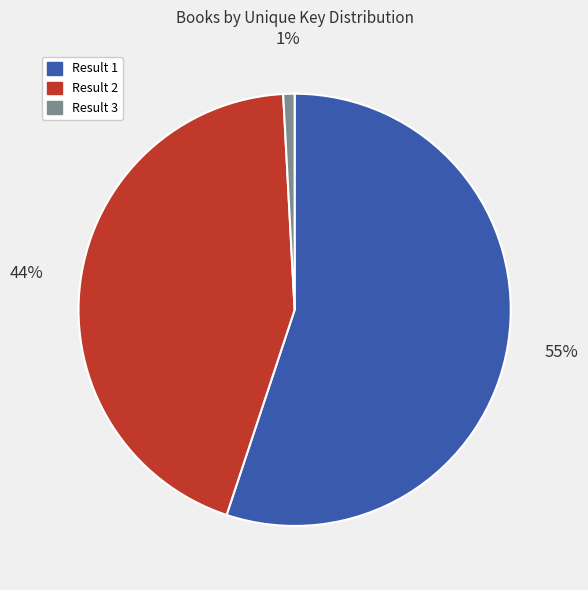

Is it true that Result 1 is 69% of the pie?

False